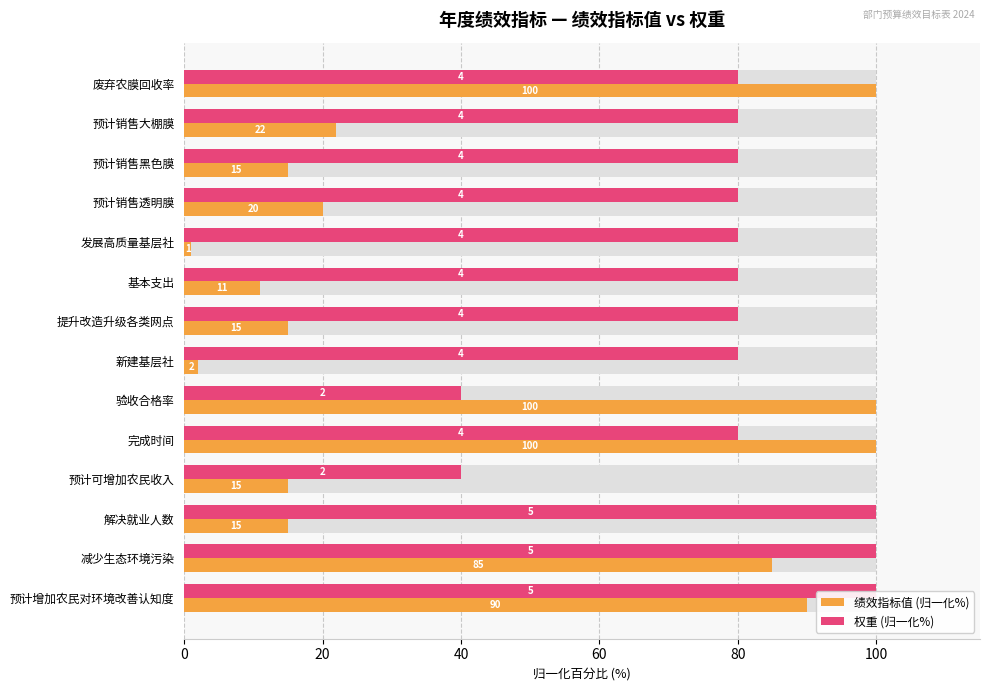

Rank the series by their maximum value, from highest to lowest.

绩效指标值 (归一化%), 权重 (归一化%)